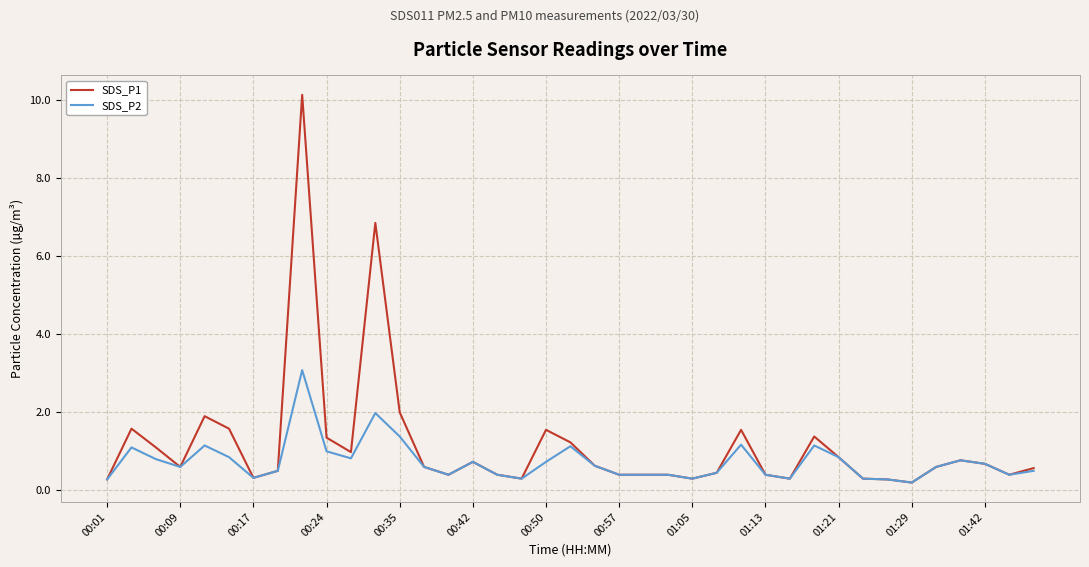

Does the chart display data point markers on the line(s)?

No